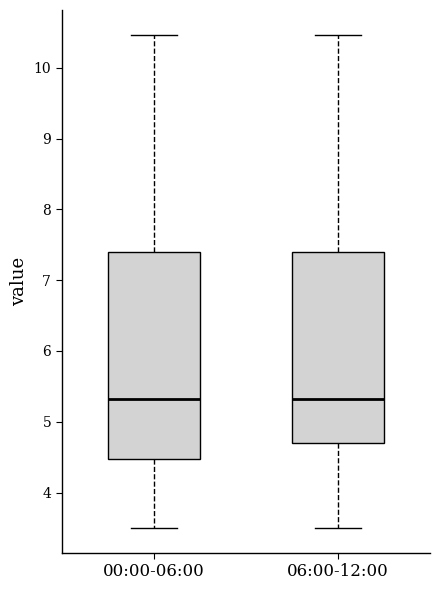

Reading left to right, transcribe this box plot: for each box, give where its median line is, the range the box spans, and where its two whiskers end, as read against the y-axis. The values are not printed on the chart, so give them approximately, as read against the axis.

00:00-06:00: median 5.3, box 4.5 to 7.4, whiskers 3.5 to 10.5
06:00-12:00: median 5.3, box 4.7 to 7.4, whiskers 3.5 to 10.5